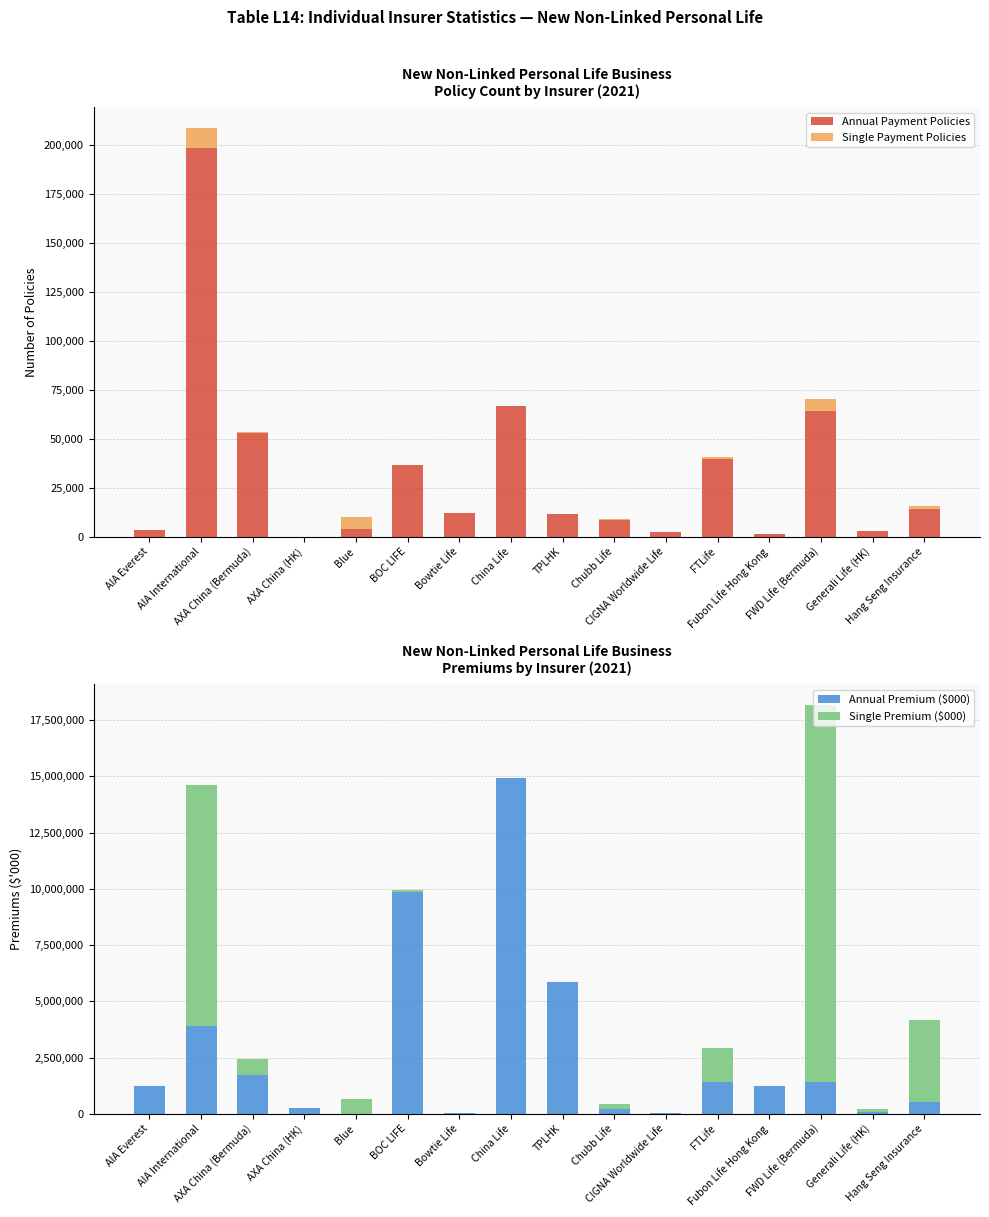

Rank the categories by Single Premium ($000) value from lowest to highest.

AXA China (HK), Bowtie Life, China Life, TPLHK, Fubon Life Hong Kong, AIA Everest, CIGNA Worldwide Life, BOC LIFE, Generali Life (HK), Chubb Life, Blue, AXA China (Bermuda), FTLife, Hang Seng Insurance, AIA International, FWD Life (Bermuda)